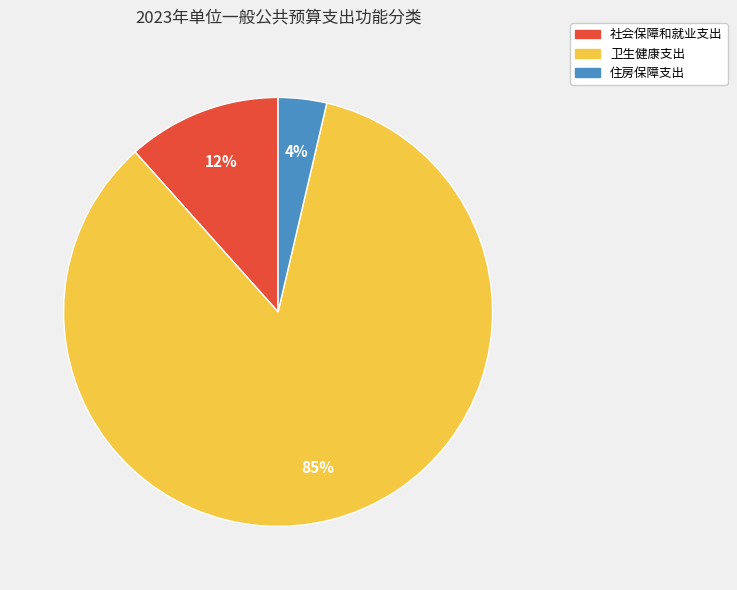

Approximately how many times larger is the value at 住房保障支出 compared to 社会保障和就业支出?

0.3